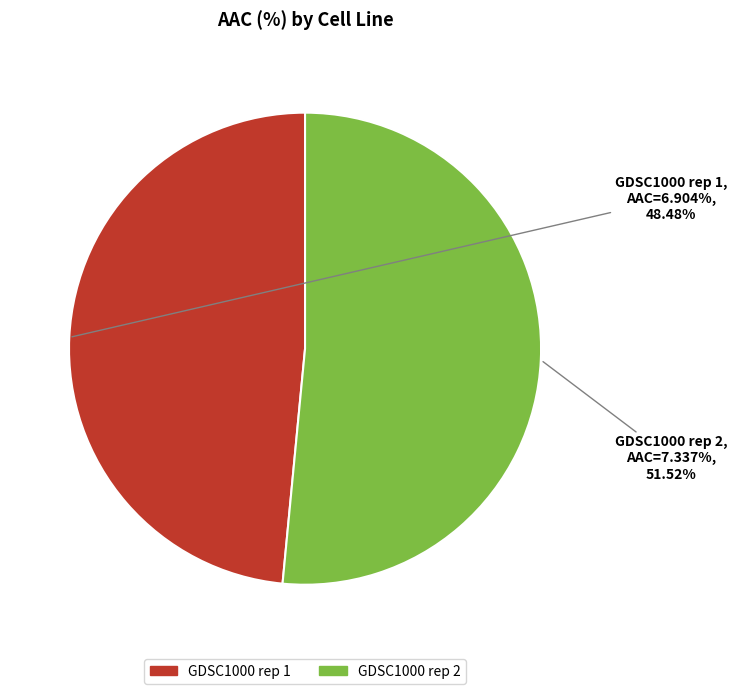

Is it true that GDSC1000 rep 2 is 52% of the pie?

True